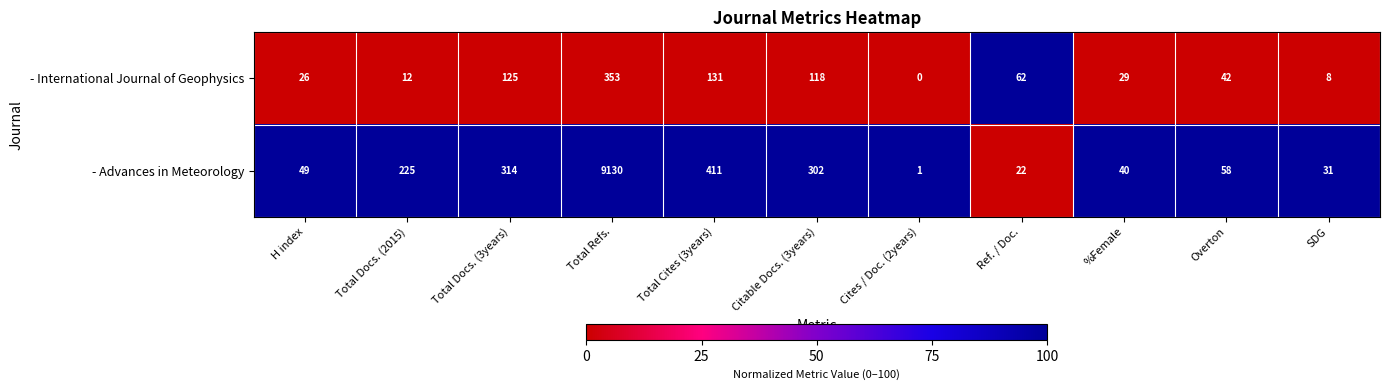

At which category is the sum across all series the highest?

Total Refs.